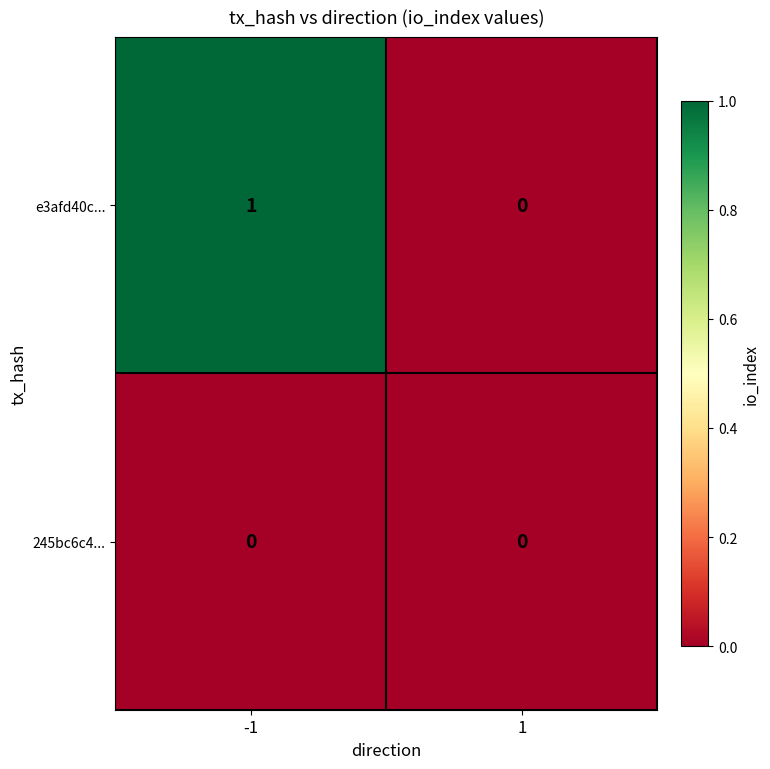

Which series has the widest spread of values?

e3afd40c...